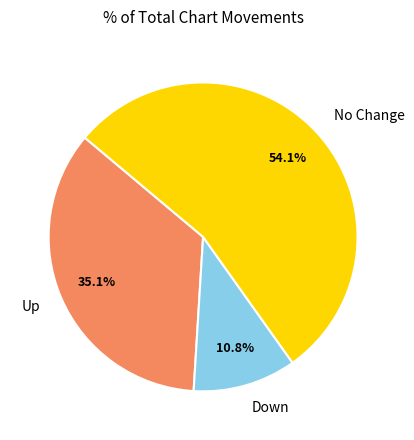

What is the ratio of the value at No Change to the value at Up?

1.5